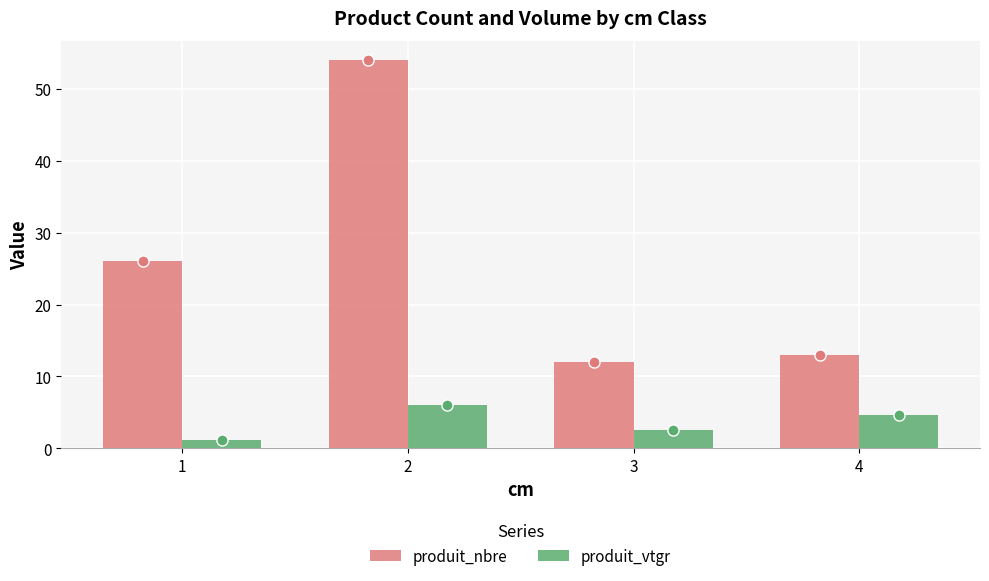

What is the greatest value displayed?

54.0